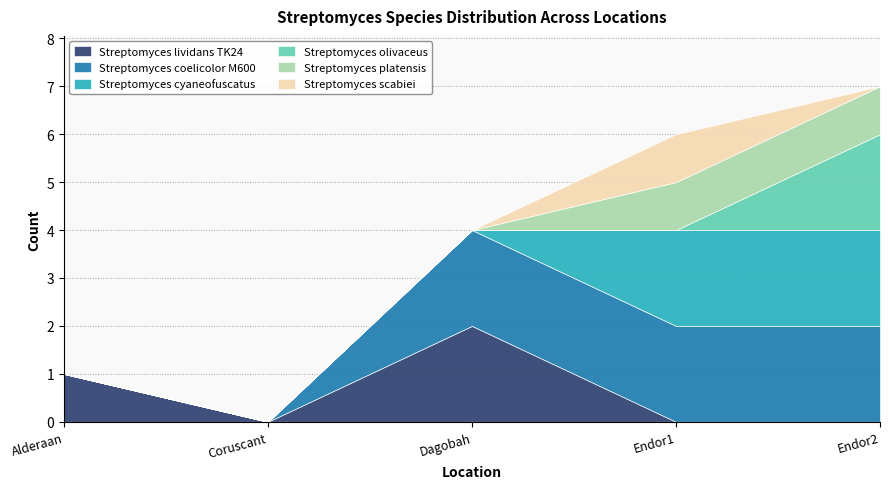

Rank the series at Endor2 from lowest to highest value.

Streptomyces lividans TK24, Streptomyces scabiei, Streptomyces platensis, Streptomyces coelicolor M600, Streptomyces cyaneofuscatus, Streptomyces olivaceus